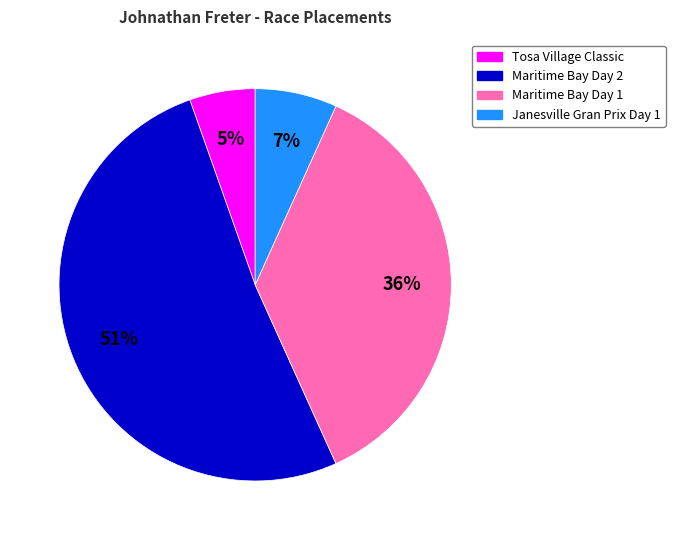

Is the sum of Maritime Bay Day 2 and Janesville Gran Prix Day 1 greater than half?

Yes